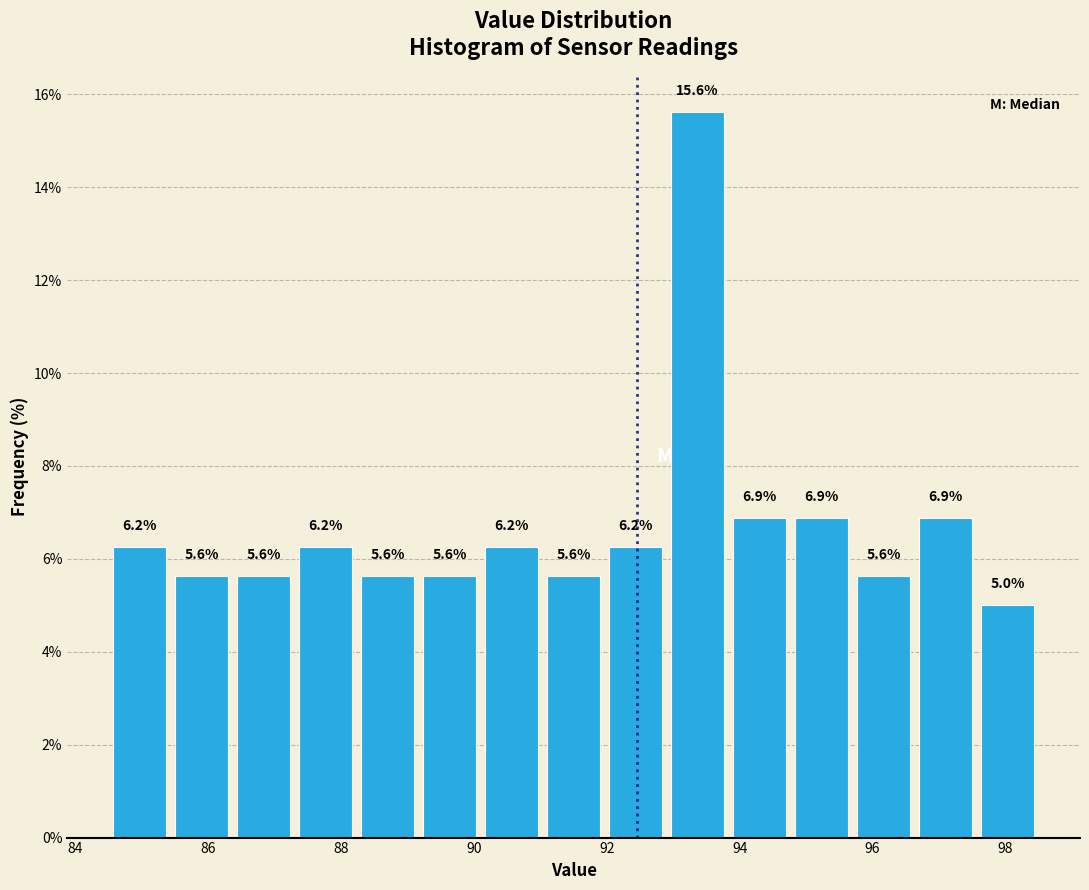

Over which range of the x-axis is the bar tallest?

93.0 to 93.8